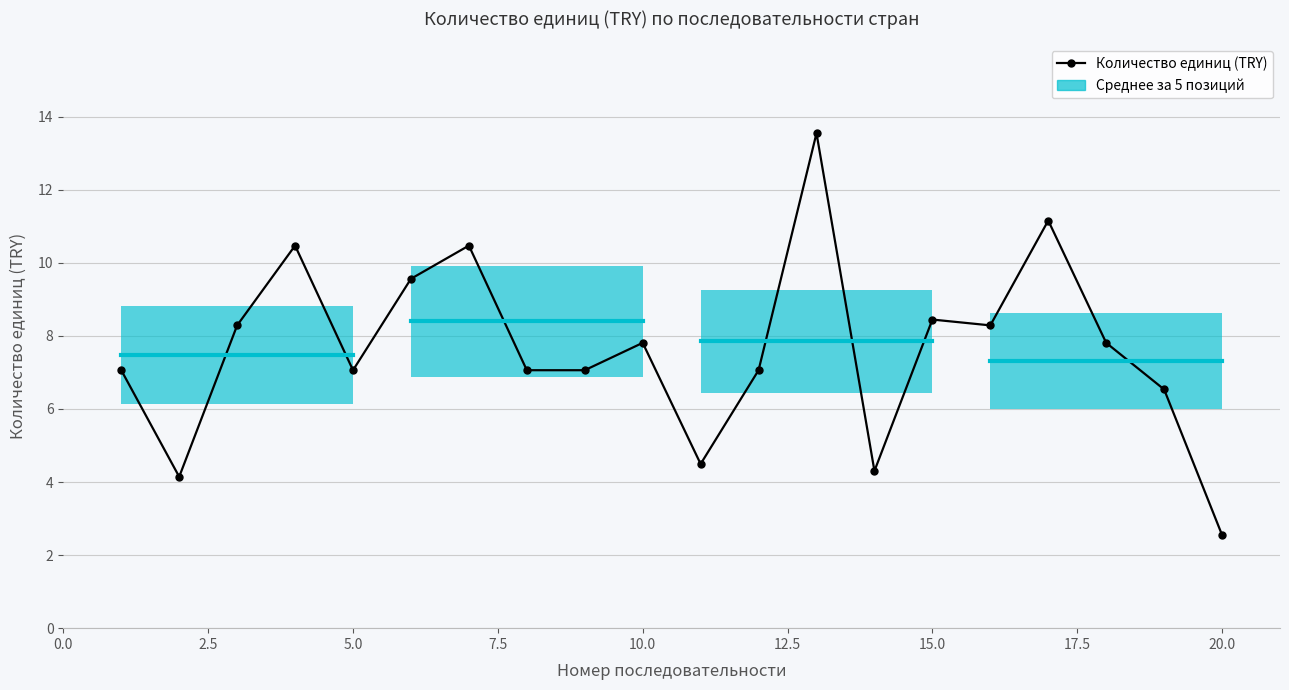

True or false: there are more than 2 points higher than both neighbors.

True